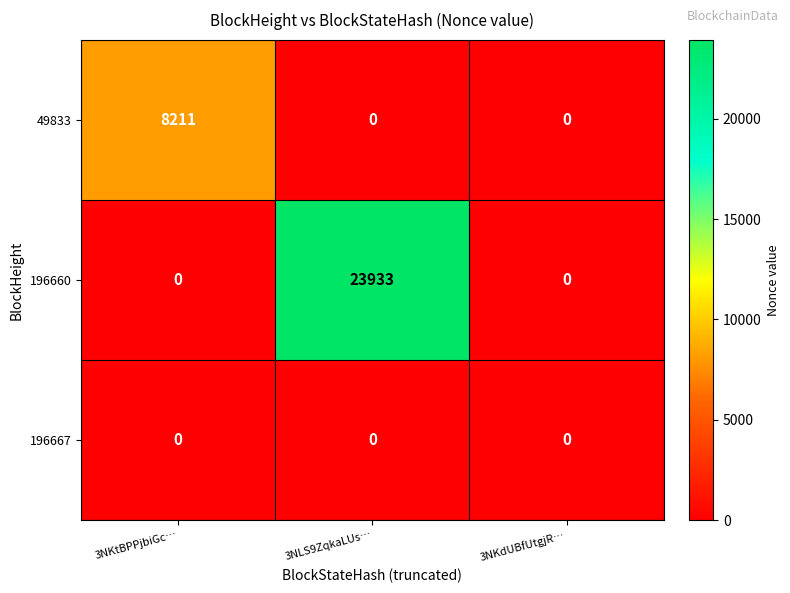

At how many categories does at least one series exceed 5044?

2